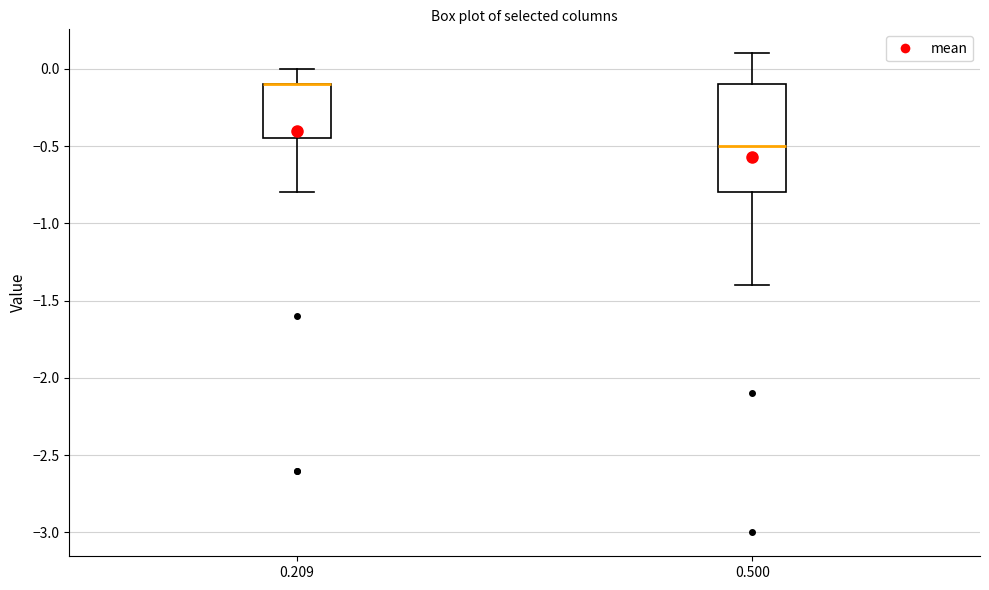

Reading left to right, read every box against the y-axis: the position of its median line, the range the box covers, and the ends of its whiskers. The values are not printed on the chart, so give them approximately, as read against the axis.

0.209: median -0.10 (drawn on the box's upper edge), box -0.45 to -0.10, whiskers -0.80 to 0.00
0.500: median -0.50, box -0.80 to -0.10, whiskers -1.40 to 0.10